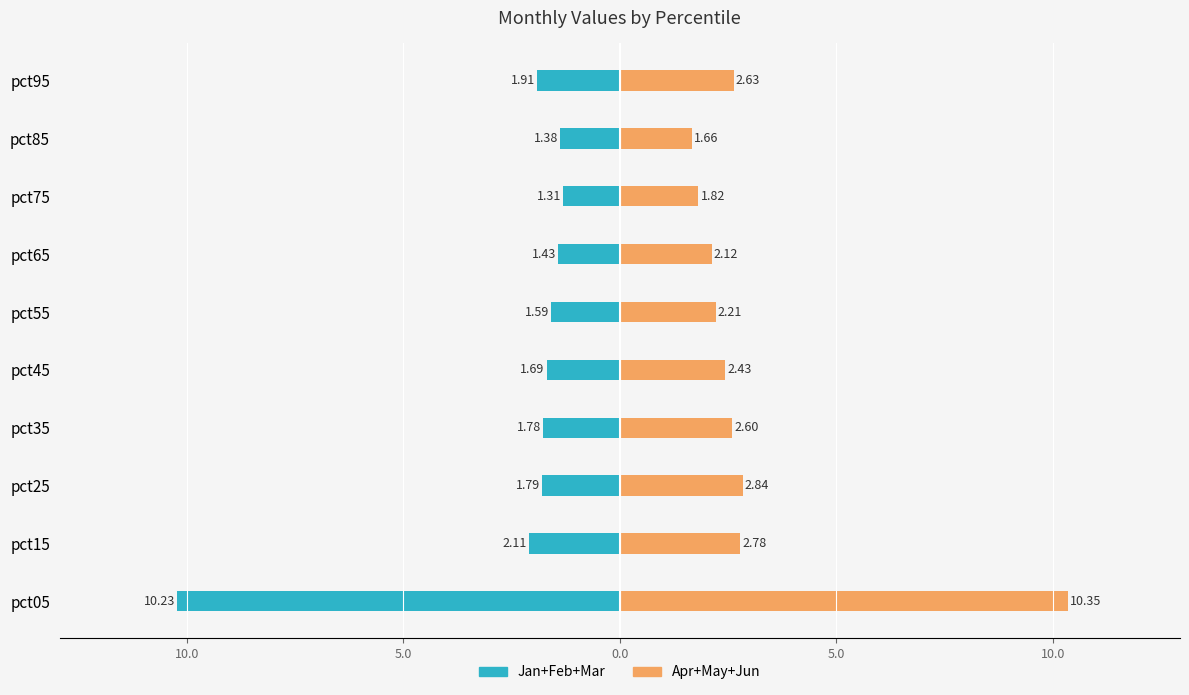

At how many categories does at least one series exceed -9?

10